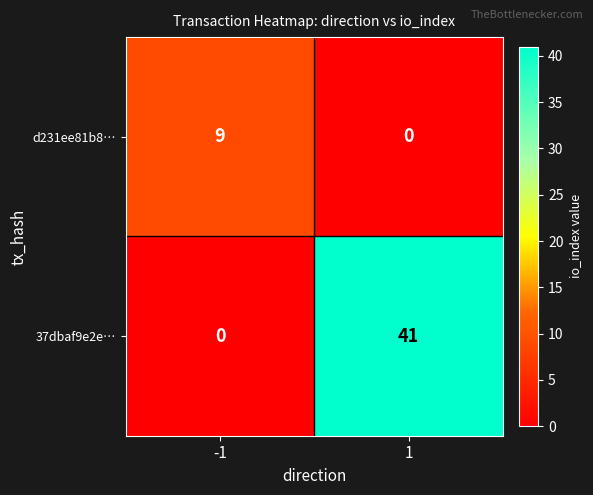

What is the maximum value shown in the chart?

41